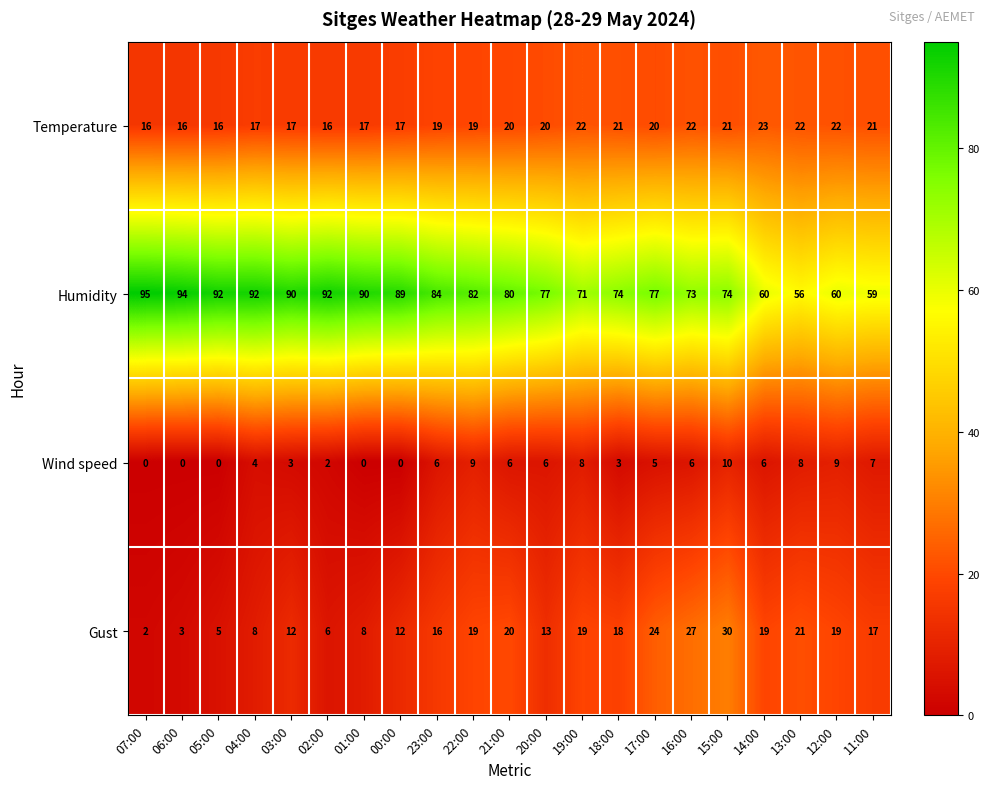

At which label does Gust reach its peak?

15:00